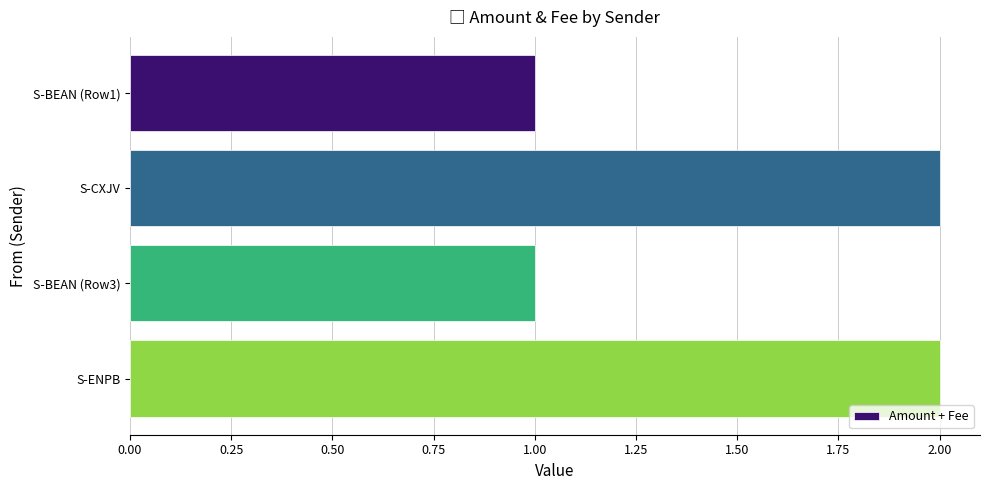

Which has a higher value, S-BEAN (Row3) or S-ENPB?

S-ENPB